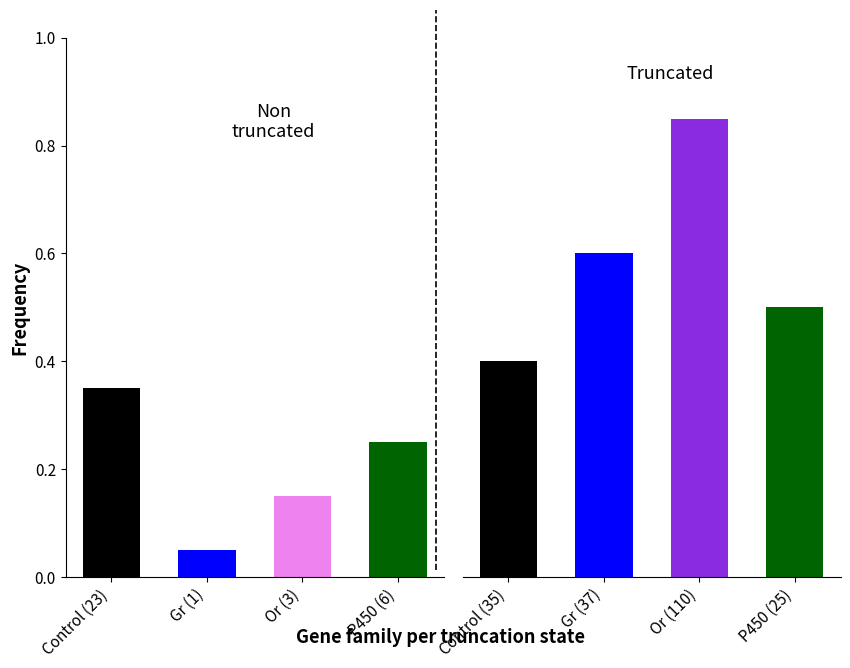

What is the sum of all Truncated values?

2.4